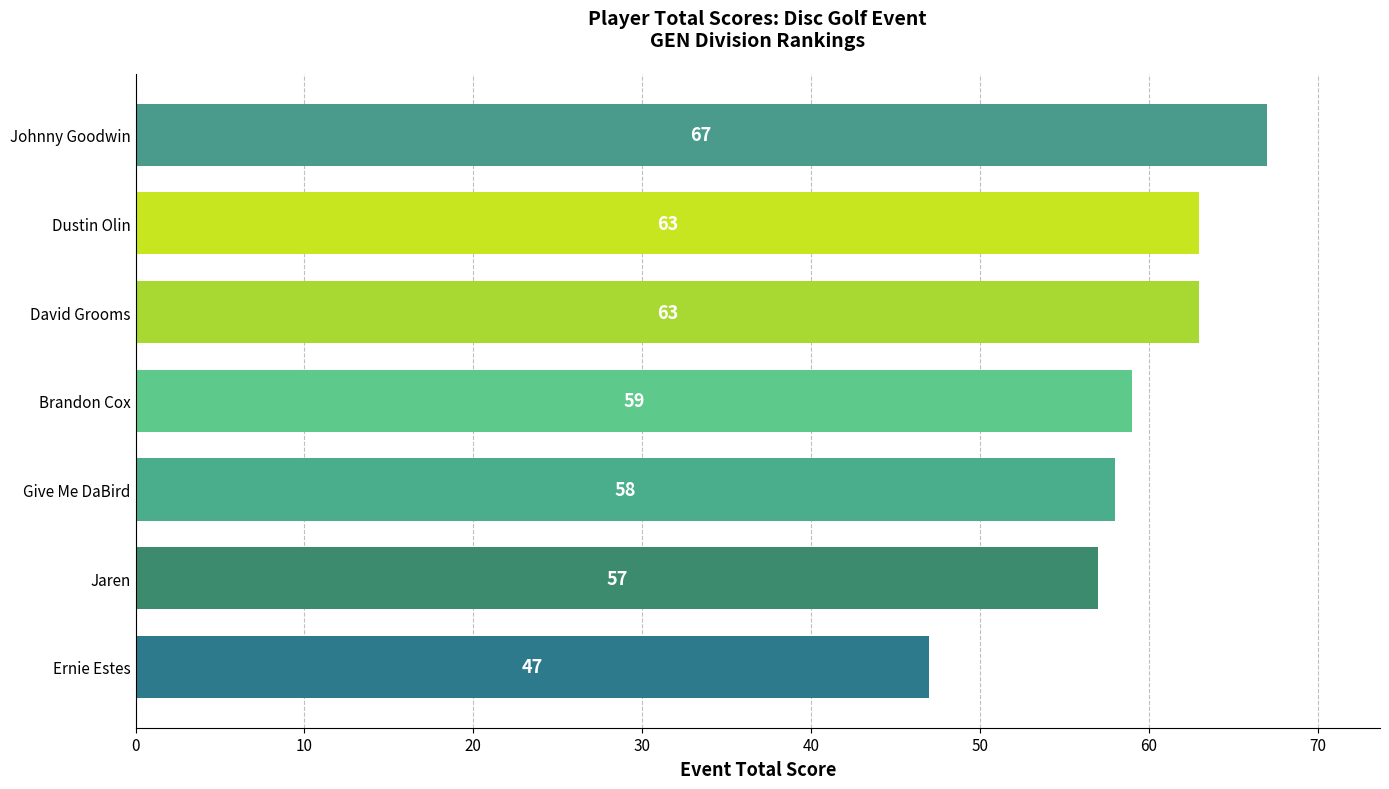

How many data points does each series have?

7